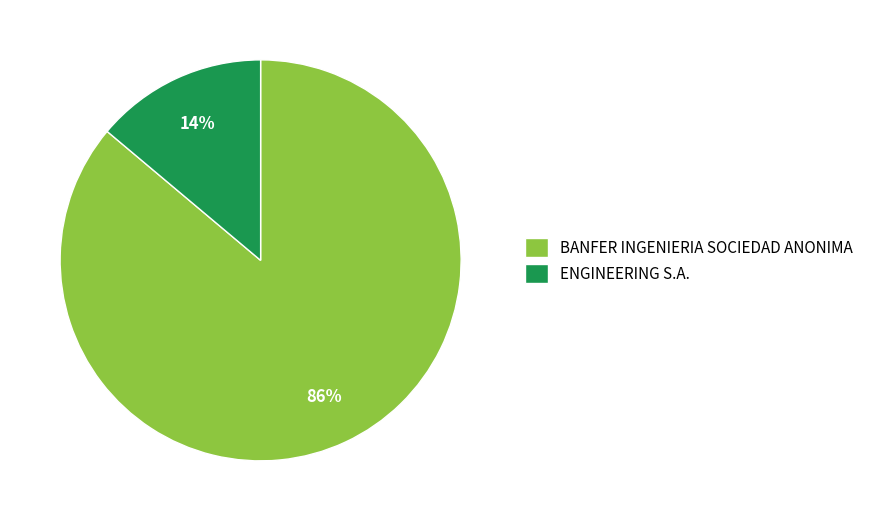

True or false: ENGINEERING S.A. accounts for 1% of the total.

False